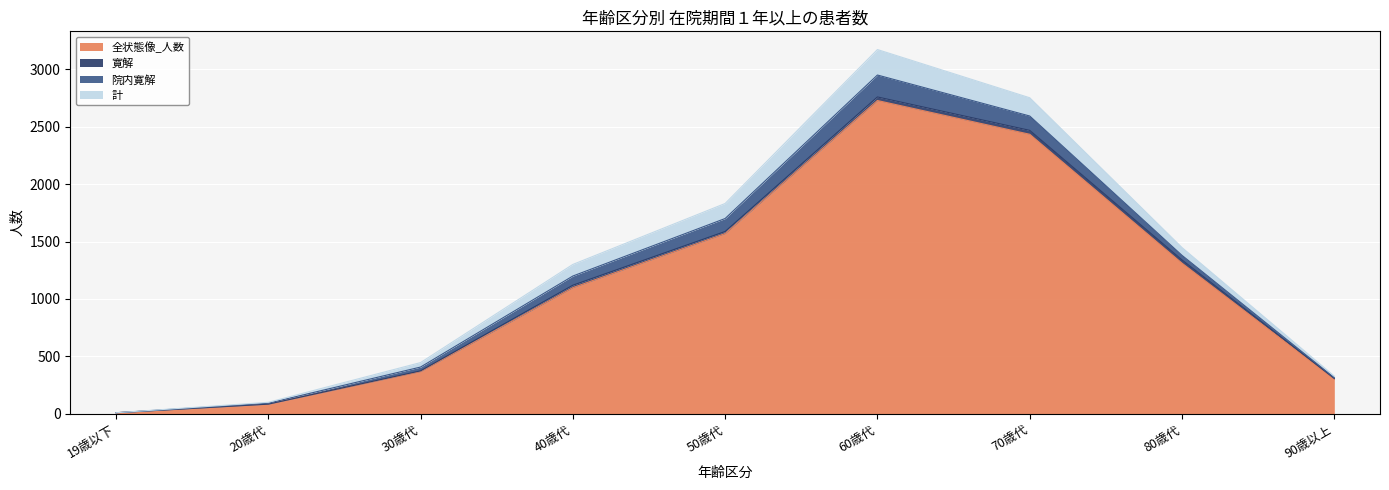

The value of 全状態像_人数 at 30歳代 is 368. True or false?

True